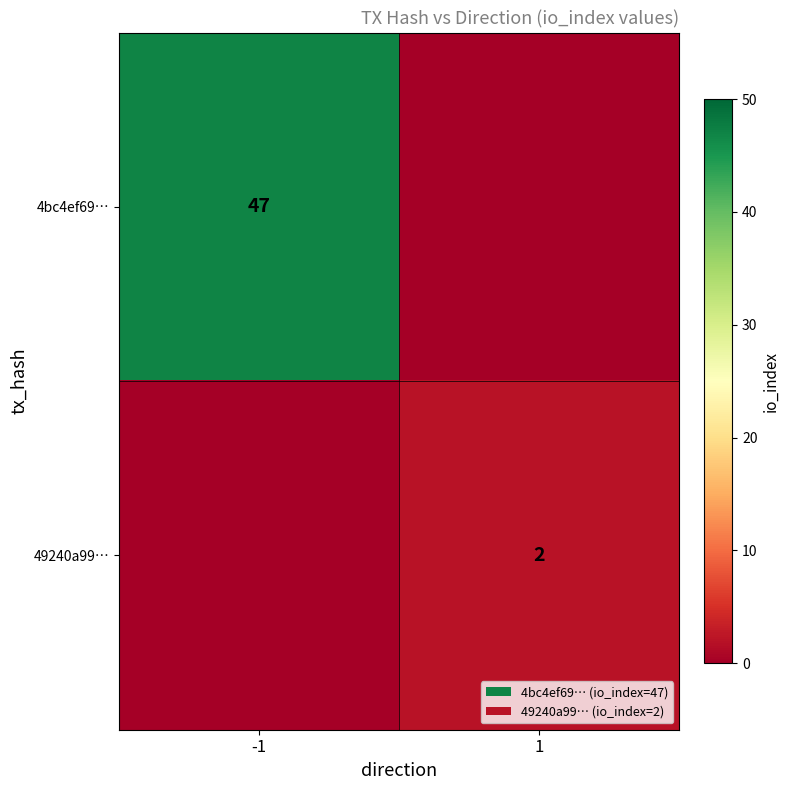

True or false: 4bc4ef69… has a value of 78 at -1.

False